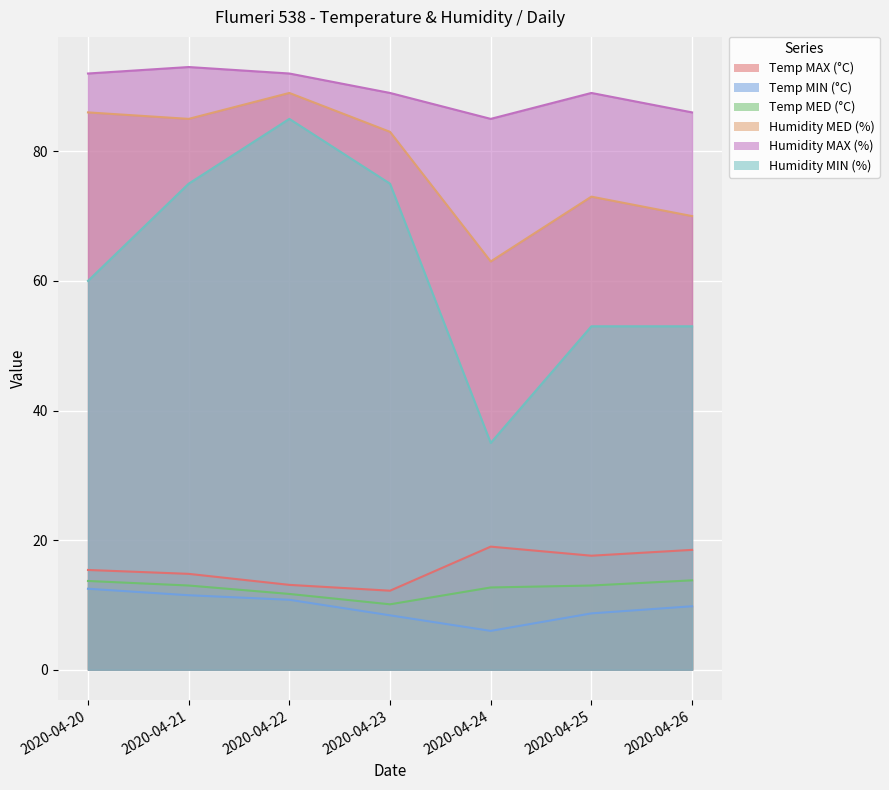

At which label is Temp MED (°C) closest to 11?

2020-04-22